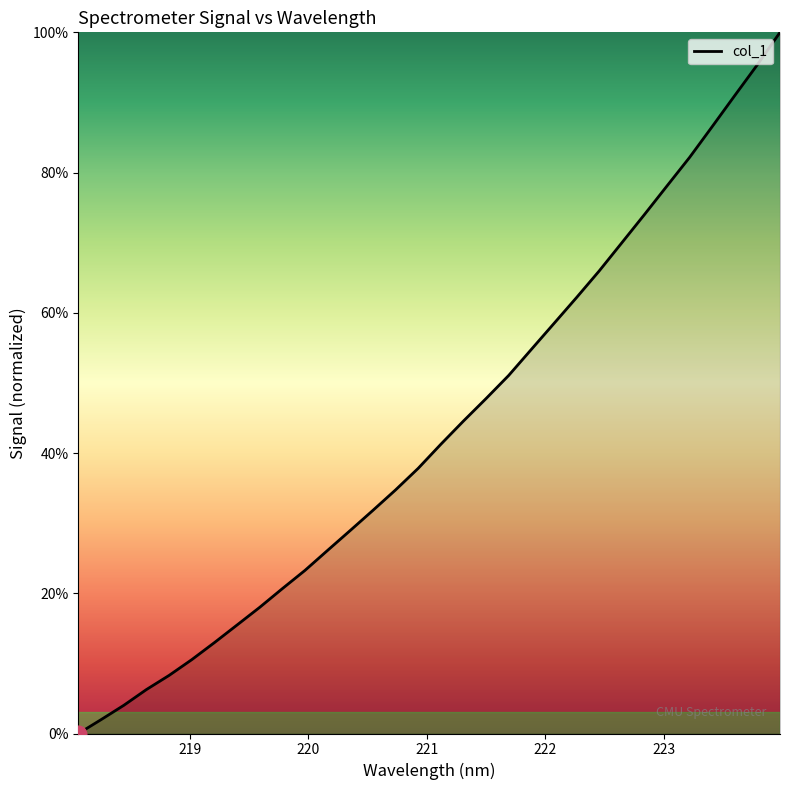

Does the chart have visible grid lines?

No